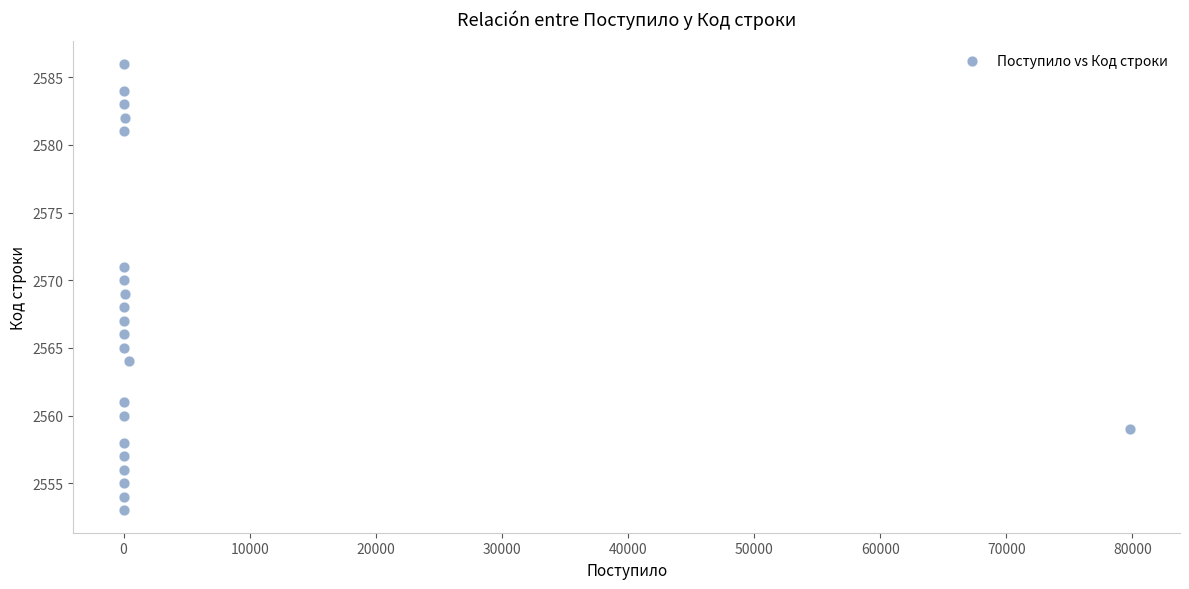

What is the range of X values (max minus min)?

79785